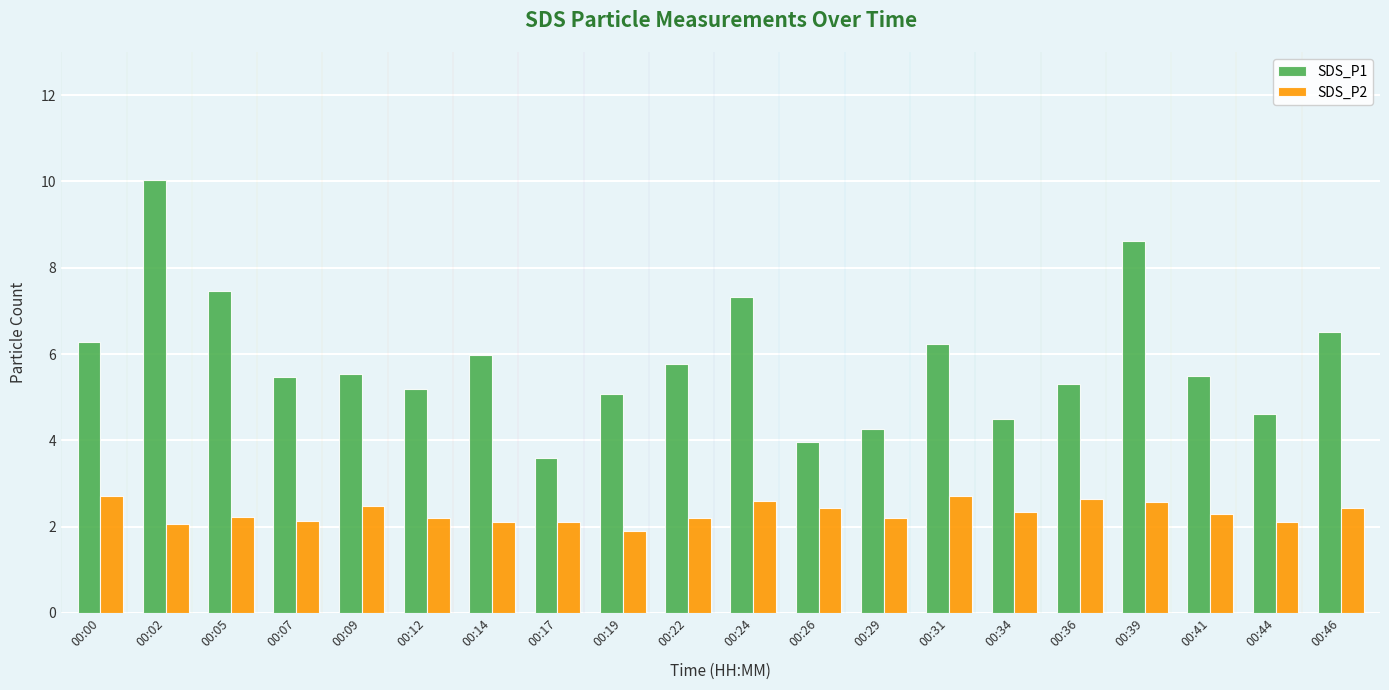

Are the bars grouped side by side (vs. stacked)?

Yes